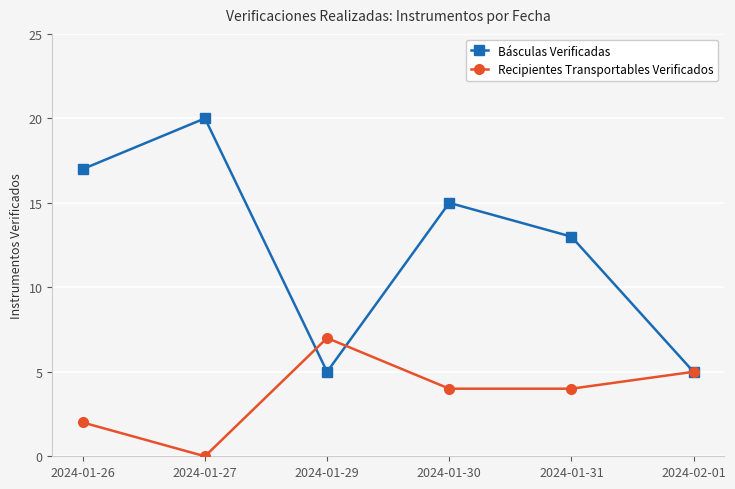

Between which two adjacent categories do Básculas Verificadas and Recipientes Transportables Verificados first intersect?

2024-01-27 and 2024-01-29